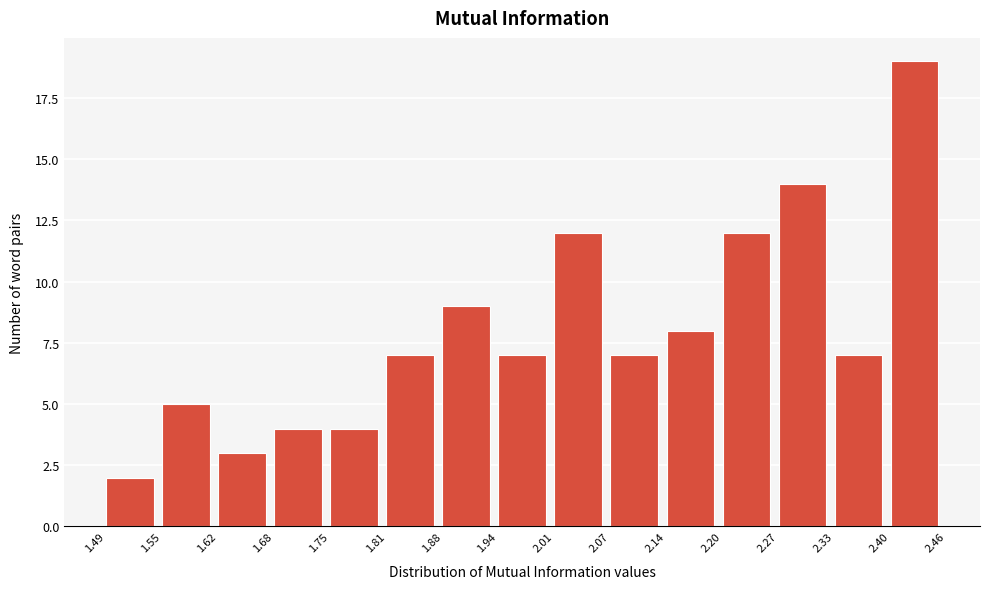

Reading left to right, transcribe this chart: for each bar, give the range it covers on the x-axis and its height. The values are not printed on the chart, so give them approximately, as read against the axis.

1.49 to 1.55: 2
1.55 to 1.62: 5
1.62 to 1.68: 3
1.68 to 1.75: 4
1.75 to 1.81: 4
1.81 to 1.88: 7
1.88 to 1.94: 9
1.94 to 2.01: 7
2.01 to 2.07: 12
2.07 to 2.14: 7
2.14 to 2.20: 8
2.20 to 2.27: 12
2.27 to 2.33: 14
2.33 to 2.40: 7
2.40 to 2.46: 19